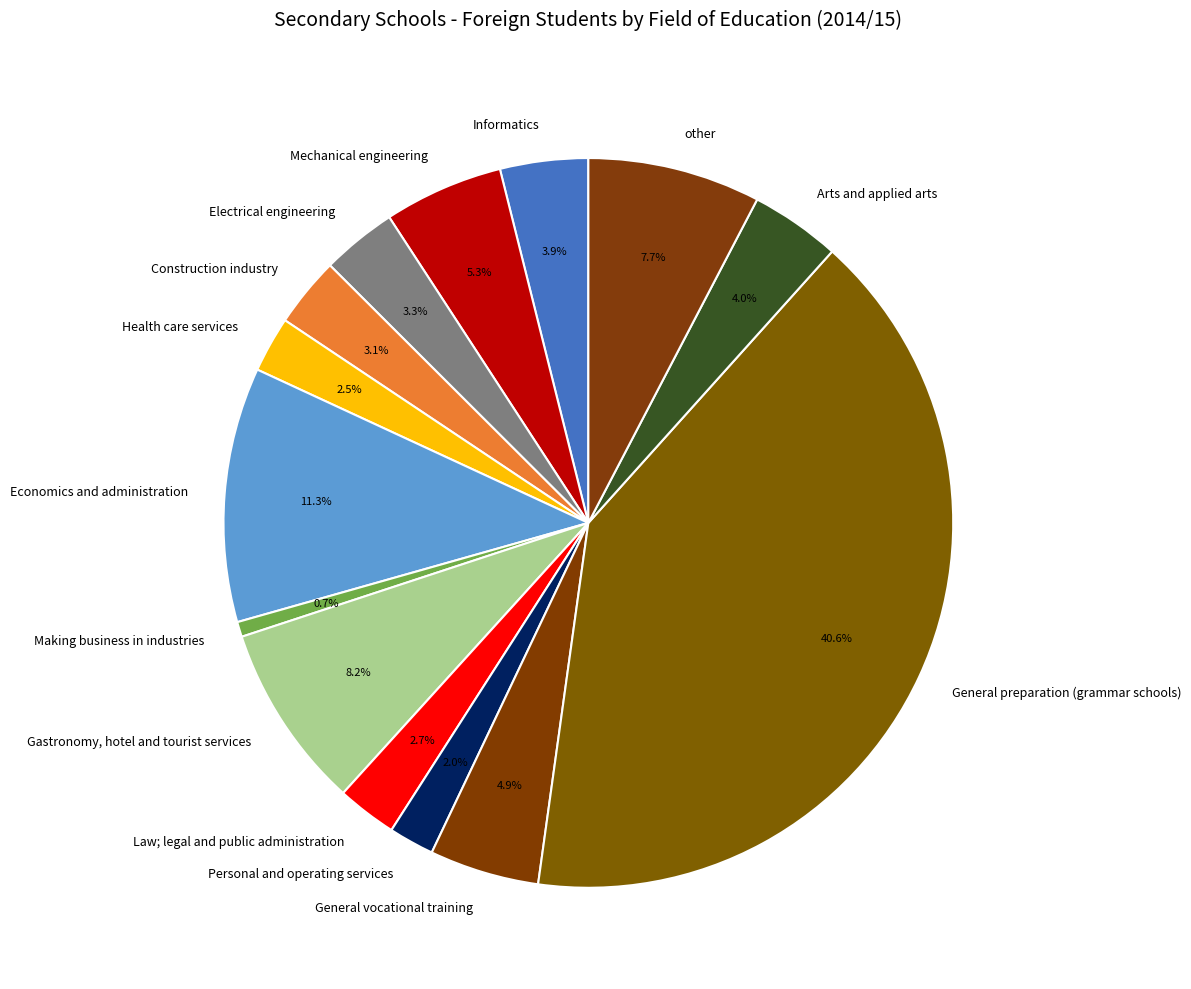

The Electrical engineering slice represents 3% of the pie. True or false?

True